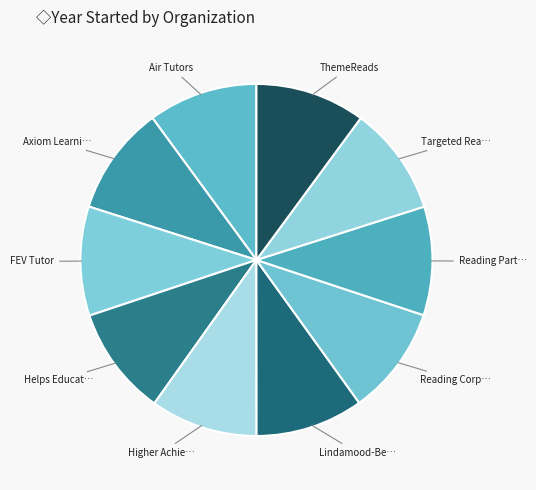

To the nearest percent, what is the average slice percentage?

10%